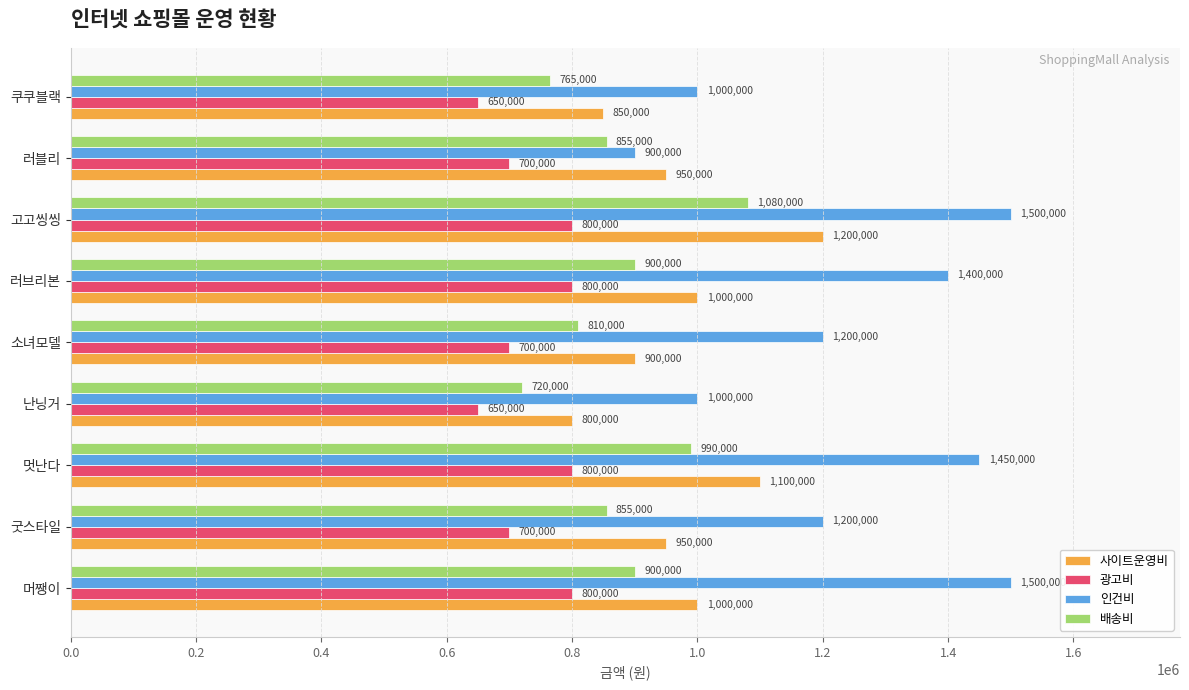

Which series has the widest spread of values?

인건비